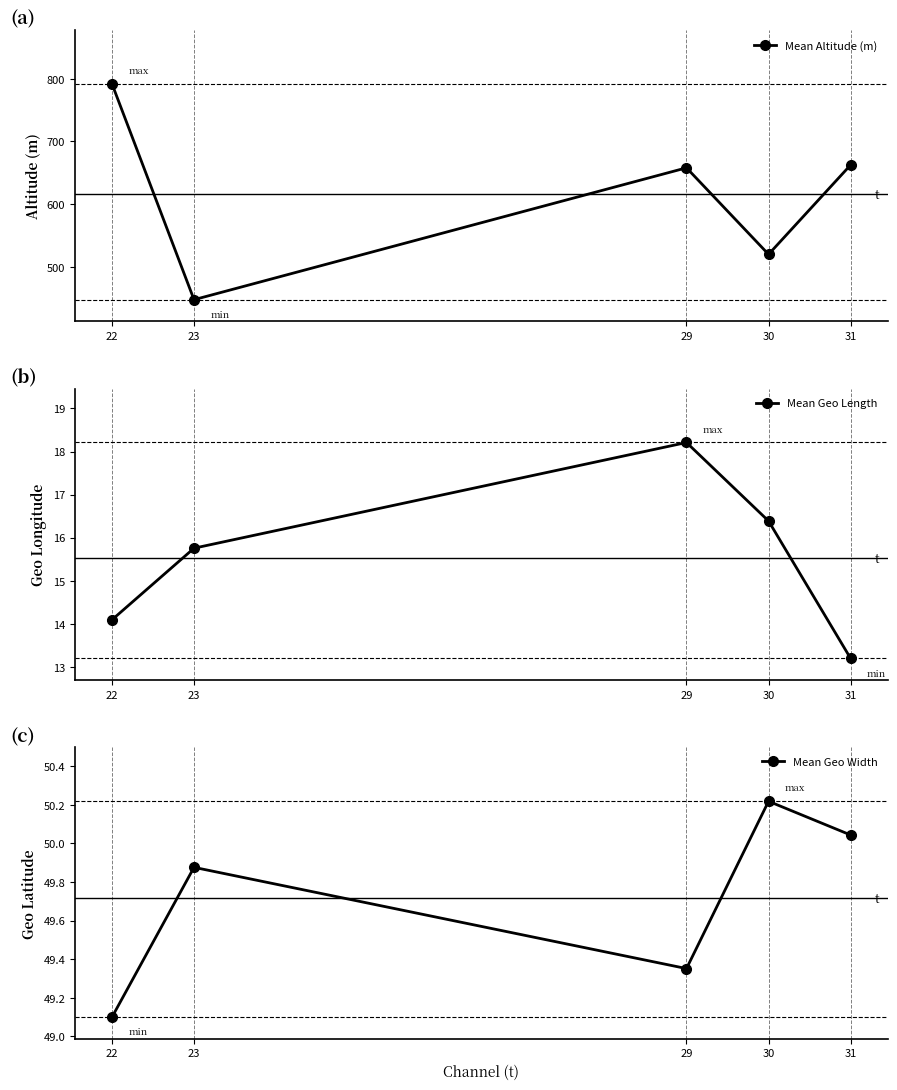

Count the number of categories in the chart.

5